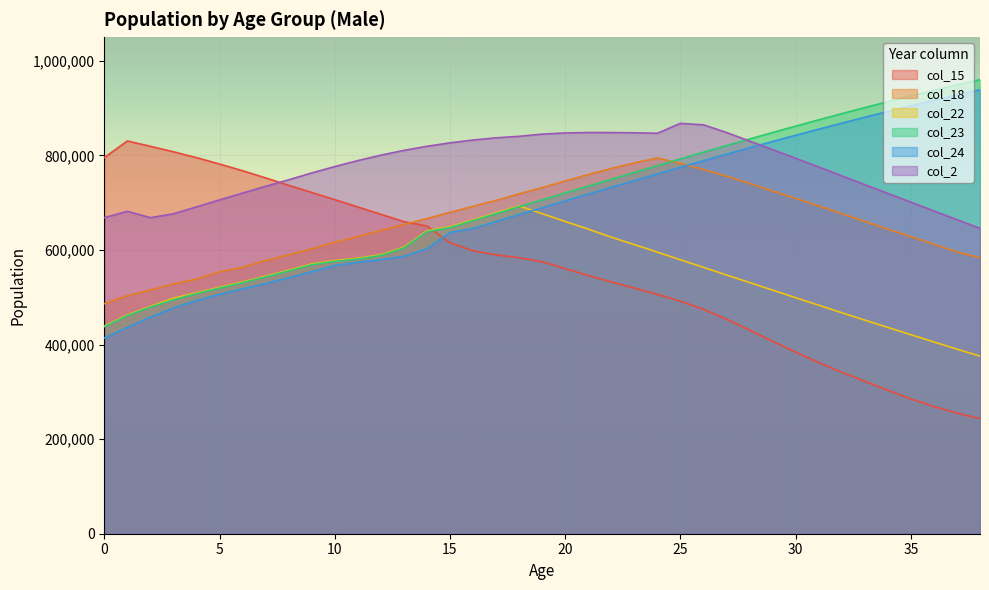

Which series has the largest total across all categories?

col_2